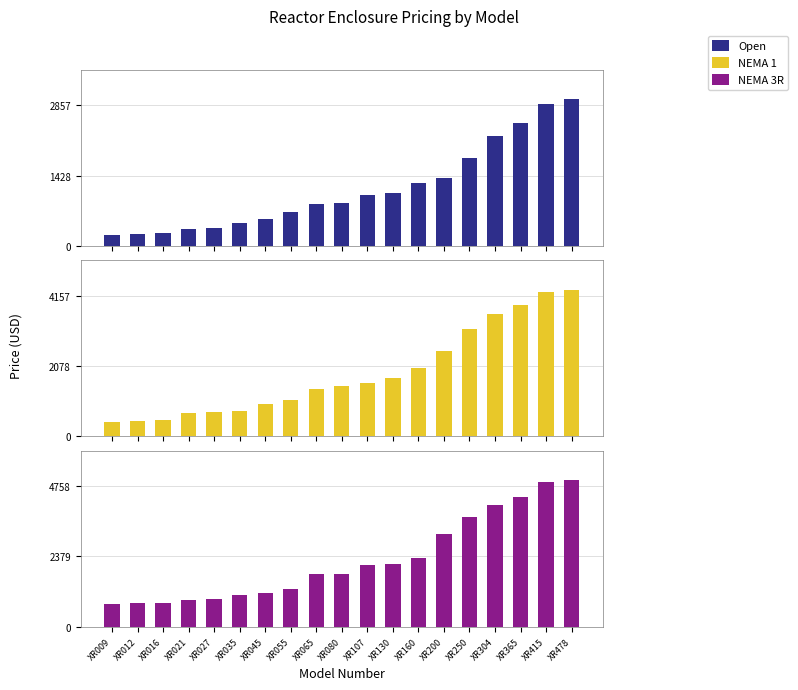

Reading left to right, list all the values displayed in this chart.

Open: 222	249	258	349	370	467	561	695	852	866	1038	1087	1278	1379	1793	2225	2500	2891	2977
NEMA 1: 439	464	473	690	710	751	950	1071	1392	1480	1579	1729	2030	2521	3176	3606	3882	4258	4331
NEMA 3R: 772	791	801	915	943	1066	1143	1284	1771	1787	2083	2130	2337	3137	3704	4098	4381	4886	4957